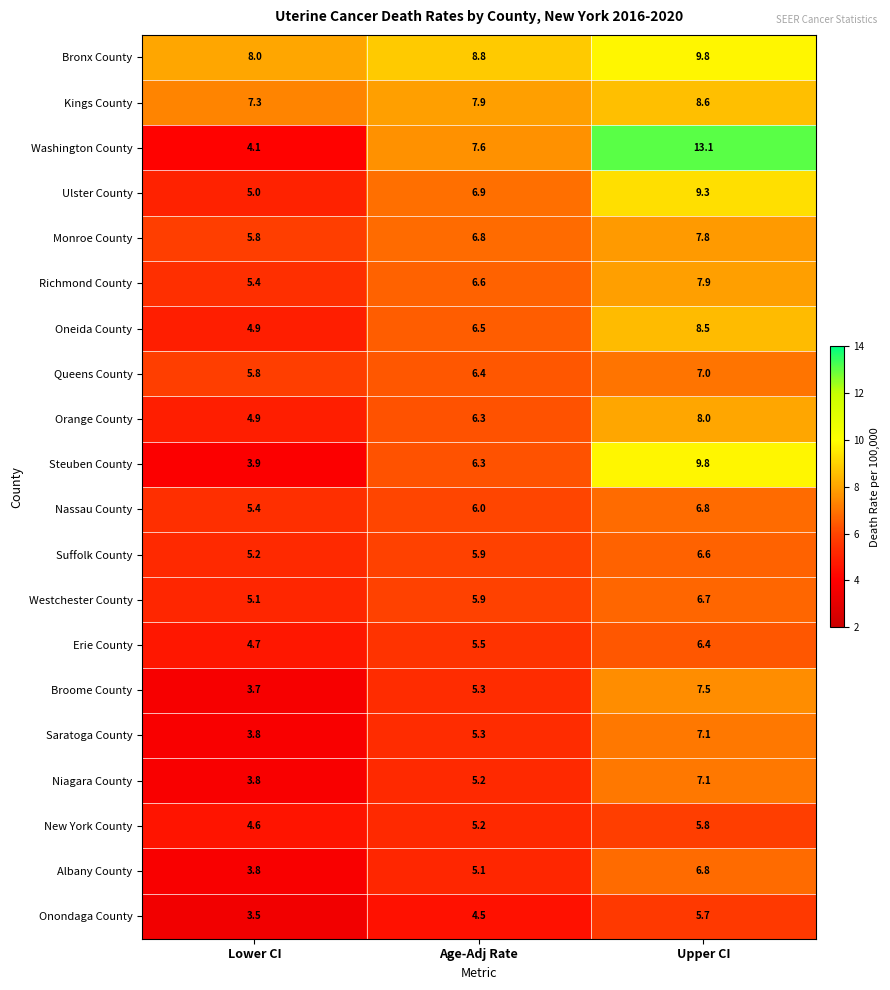

List the labels in order of Washington County value, largest first.

Upper CI, Age-Adj Rate, Lower CI